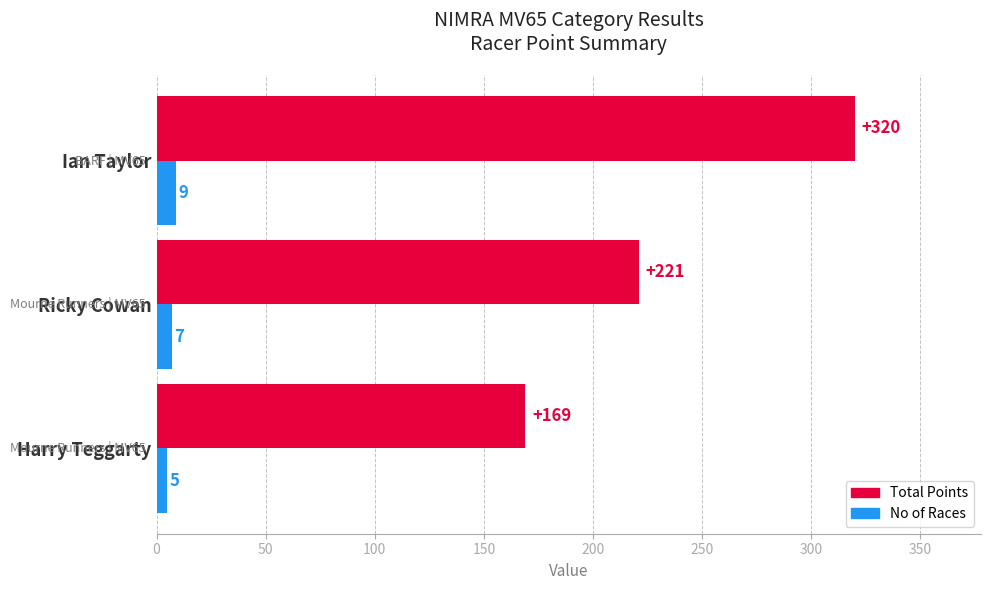

What is the difference between the Total Points values at Ian Taylor and Harry Teggarty?

151